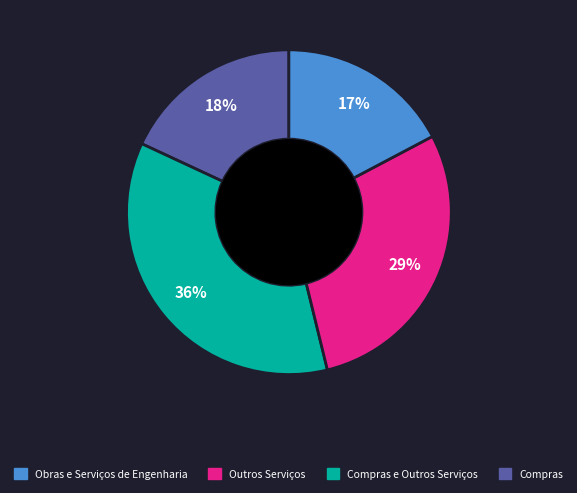

To the nearest percent, what is the average slice percentage?

25%